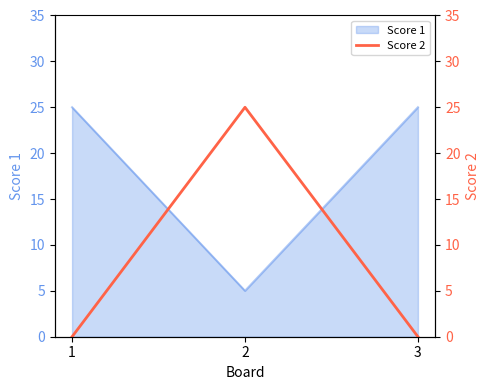

How many lines are shown in the chart?

1